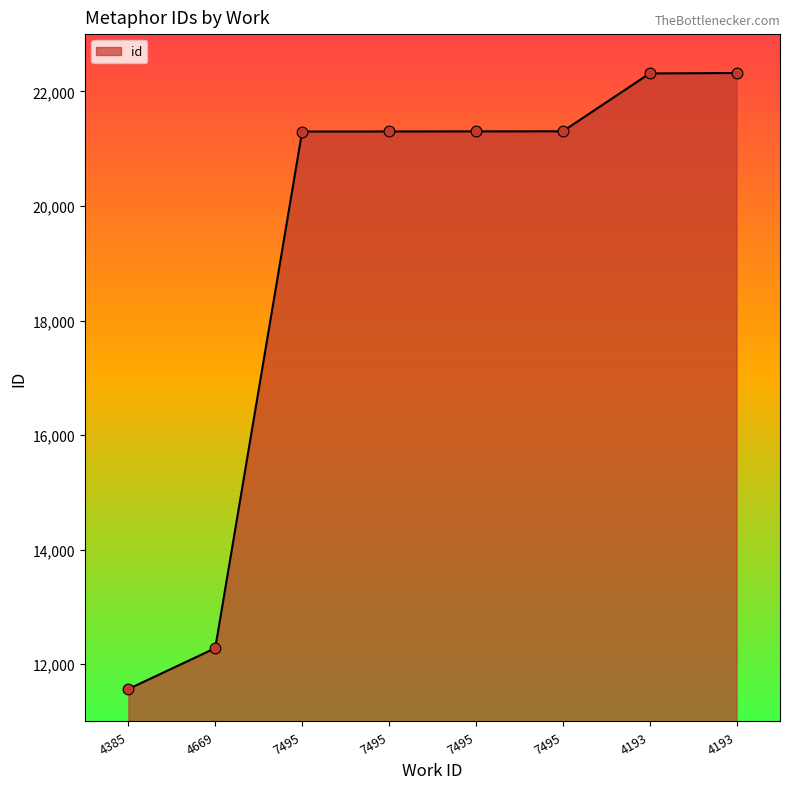

Approximately how many times larger is the value at 4385 compared to 7495?

0.5